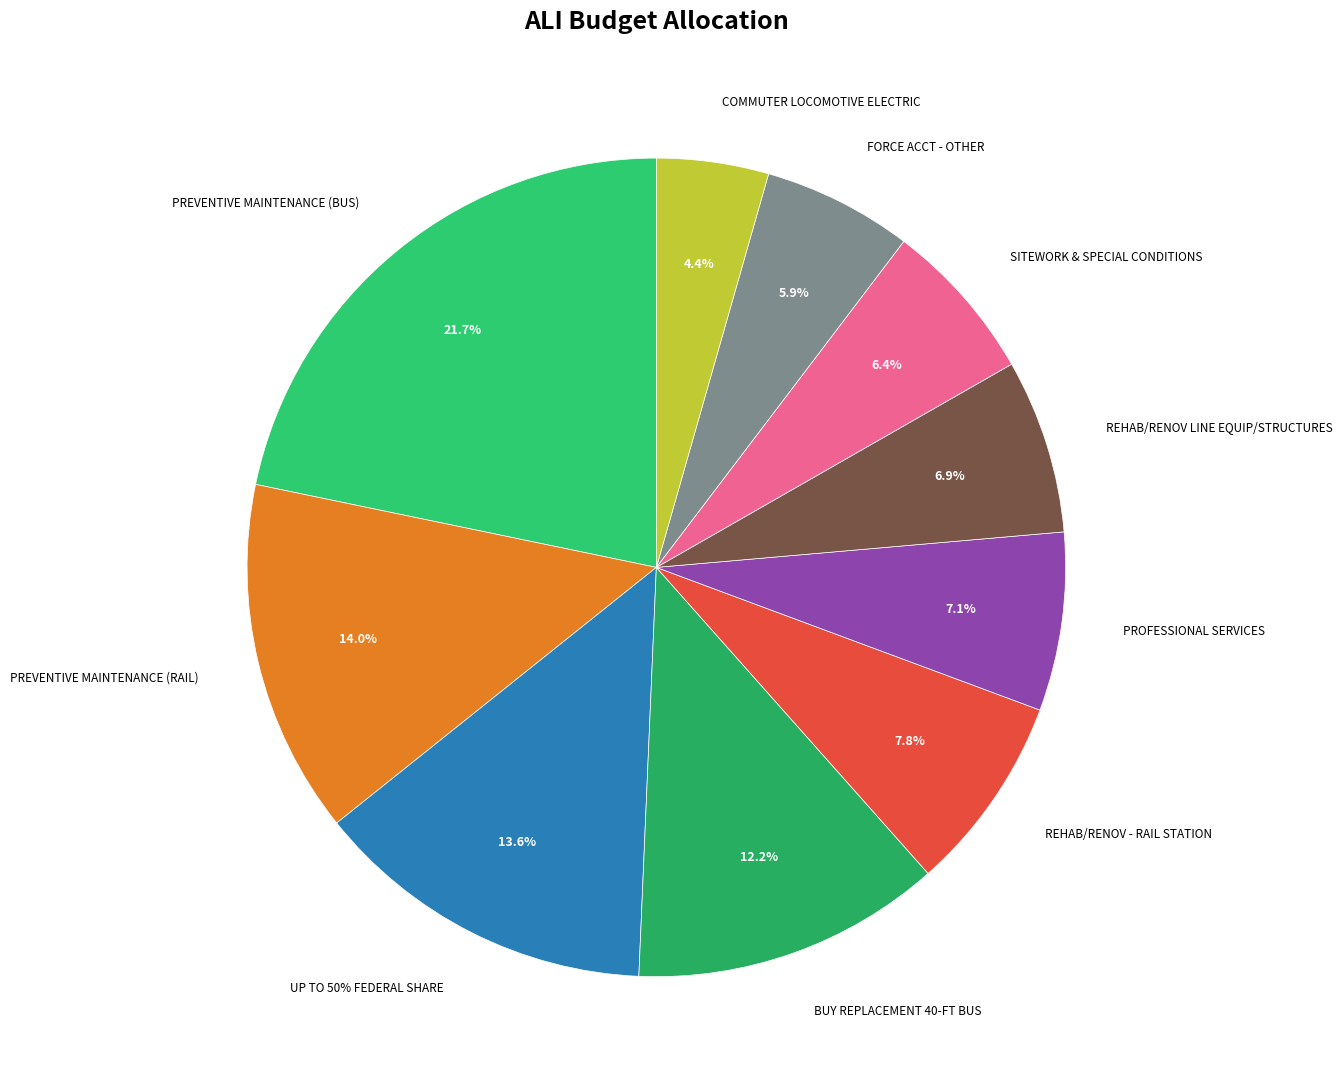

To the nearest percent, what is the average slice percentage?

10%